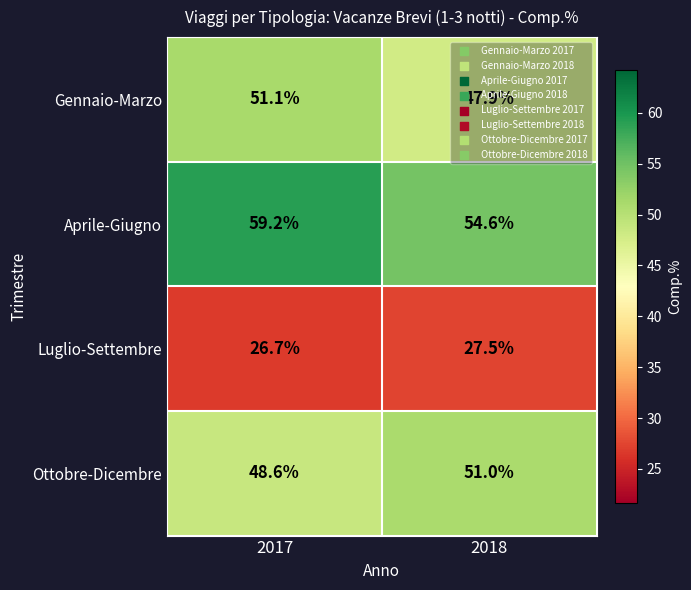

Which series has the widest spread of values?

Aprile-Giugno